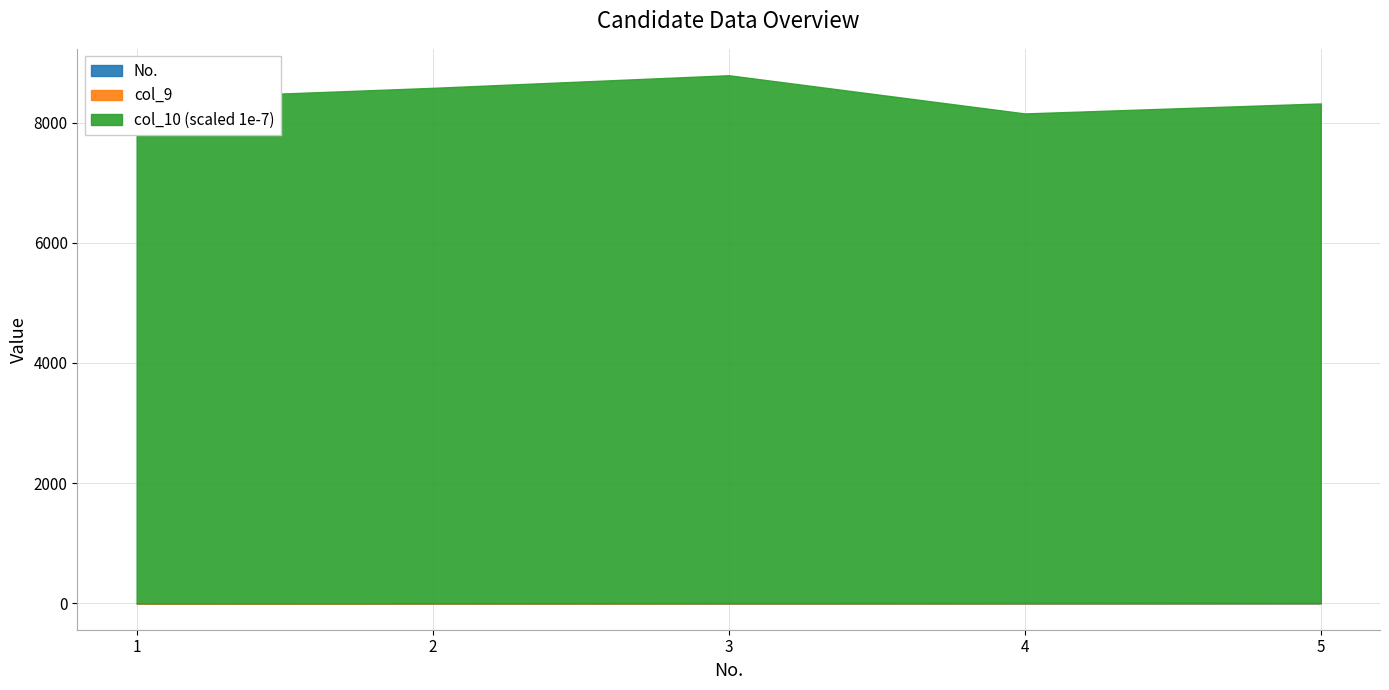

How many lines are shown in the chart?

3